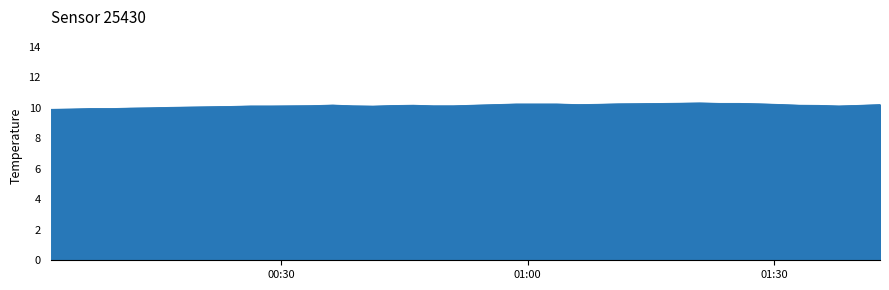

What is the sum of all values?

405.4